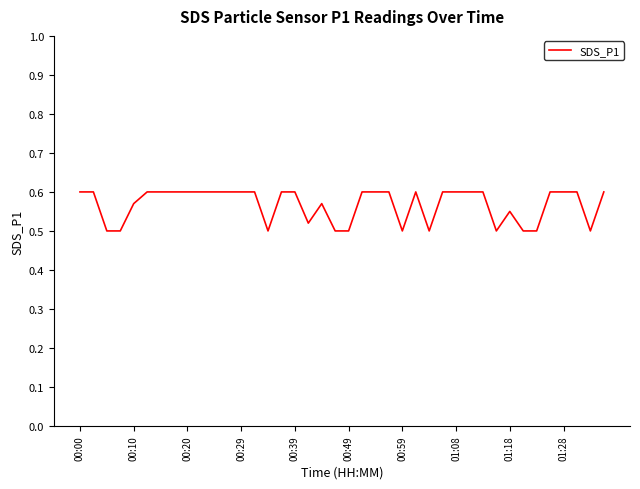

How many lines are shown in the chart?

1